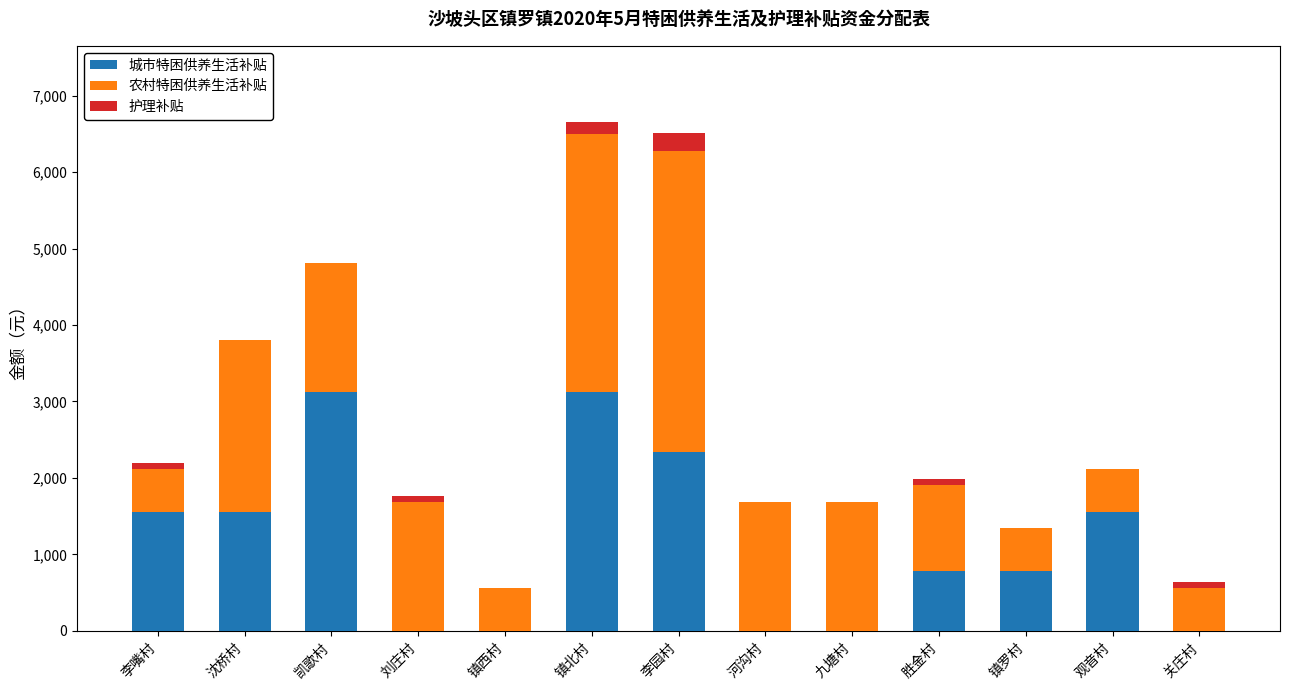

What is the total value across all series at 李园村?

6514